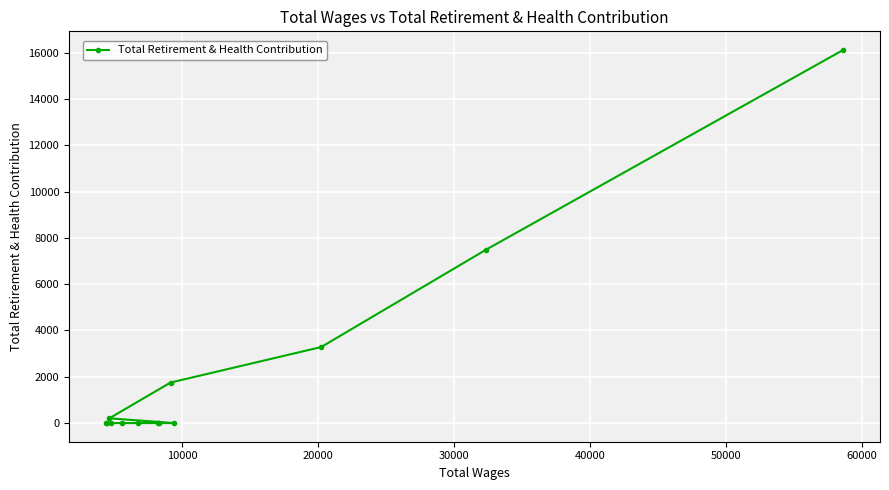

Reading left to right, transcribe all the data shown in this chart.

0	0	205	0	0	0	0	0	1750	0	3284	7487	16116